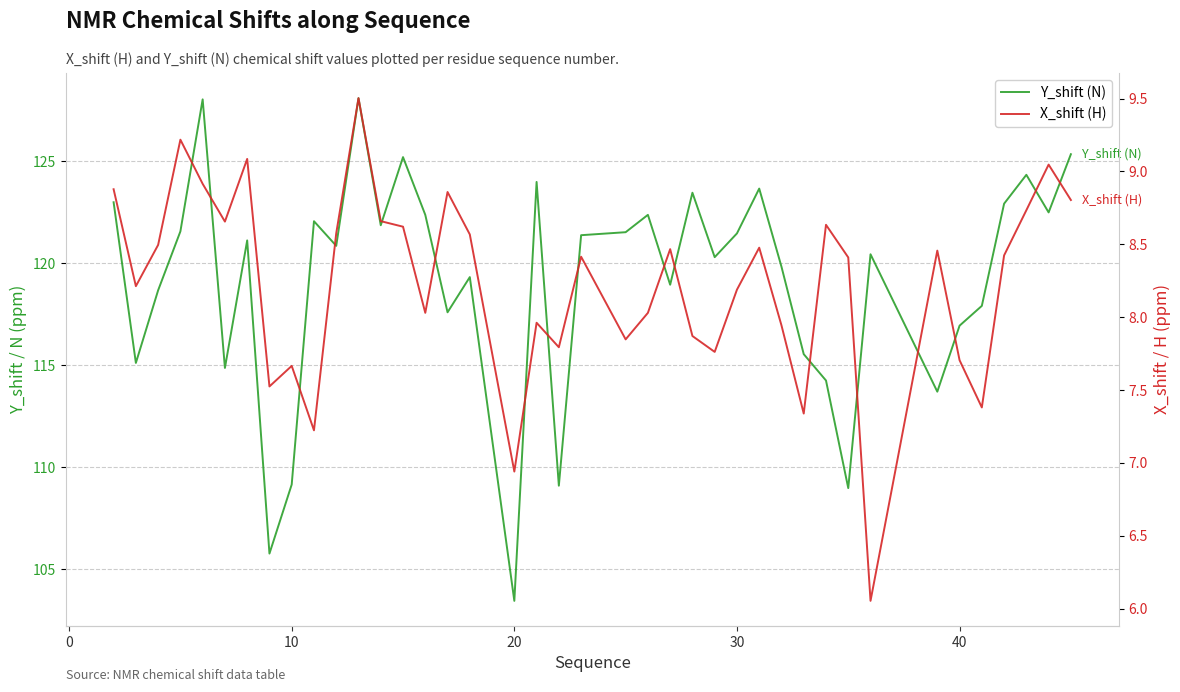

What is the minimum value shown in the chart?

6.1